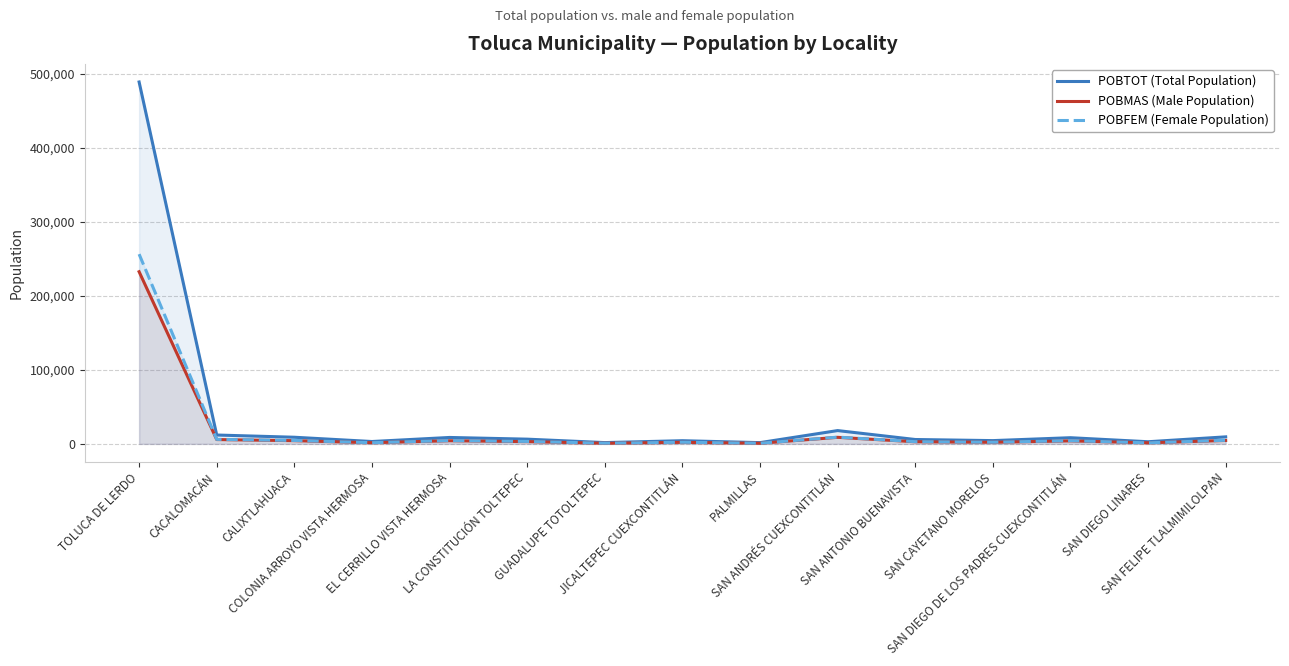

Rank the series at LA CONSTITUCIÓN TOLTEPEC from highest to lowest value.

POBTOT (Total Population), POBFEM (Female Population), POBMAS (Male Population)